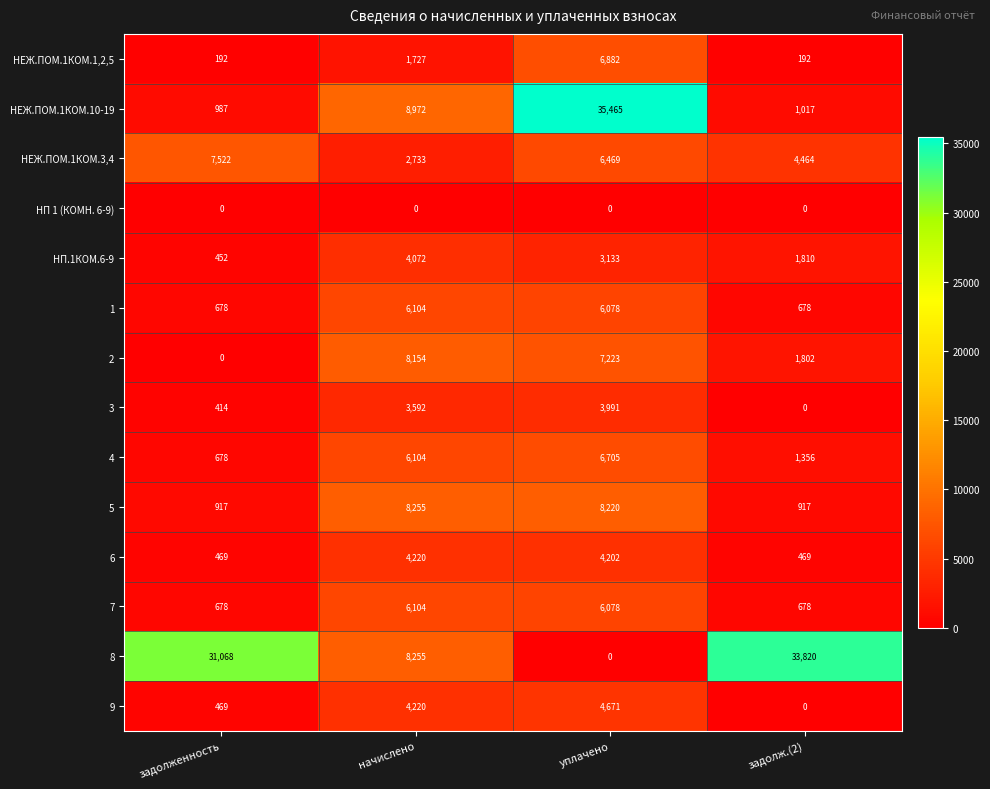

What is the spread (max minus min) of values at уплачено?

35465